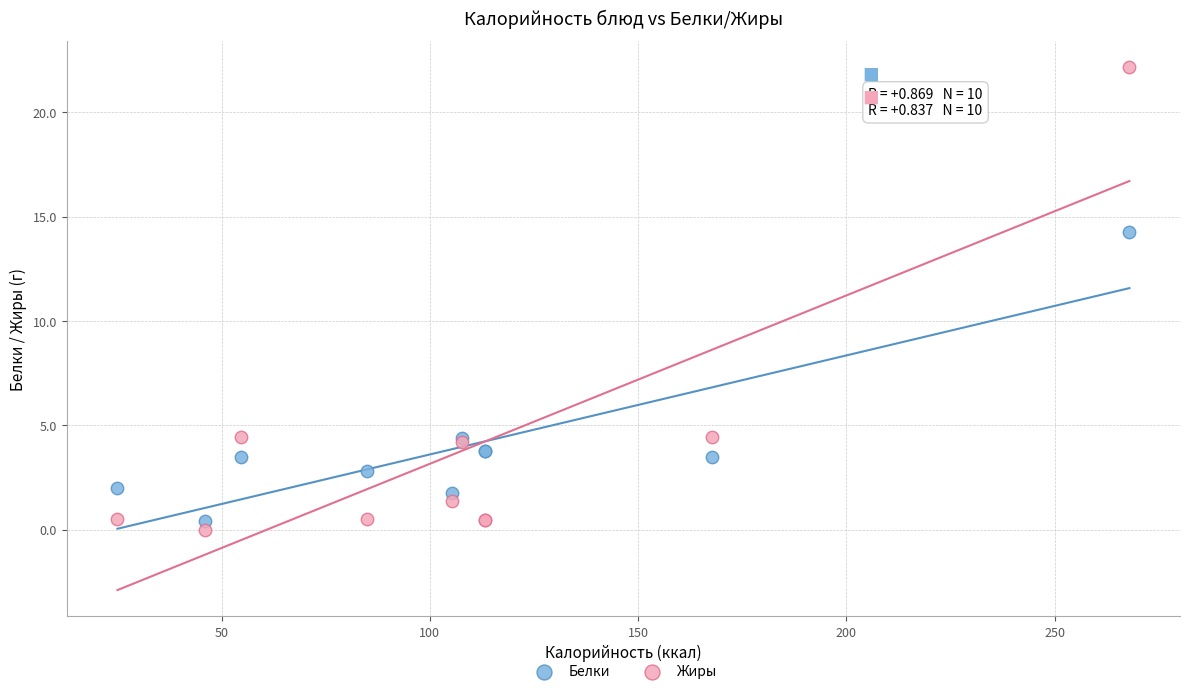

What is the X range (max minus min) for the scatter plot?

242.9